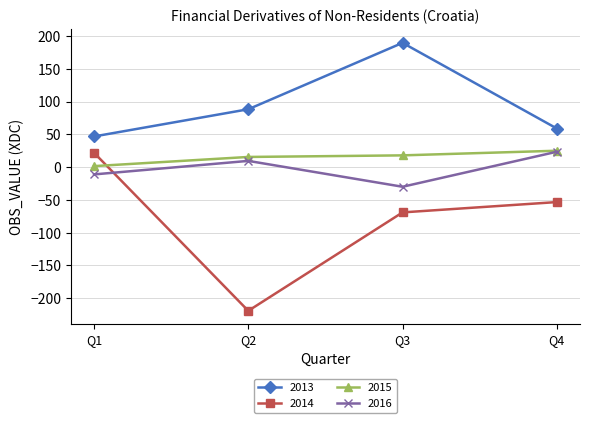

Between which two adjacent categories do 2014 and 2015 first intersect?

Q1 and Q2